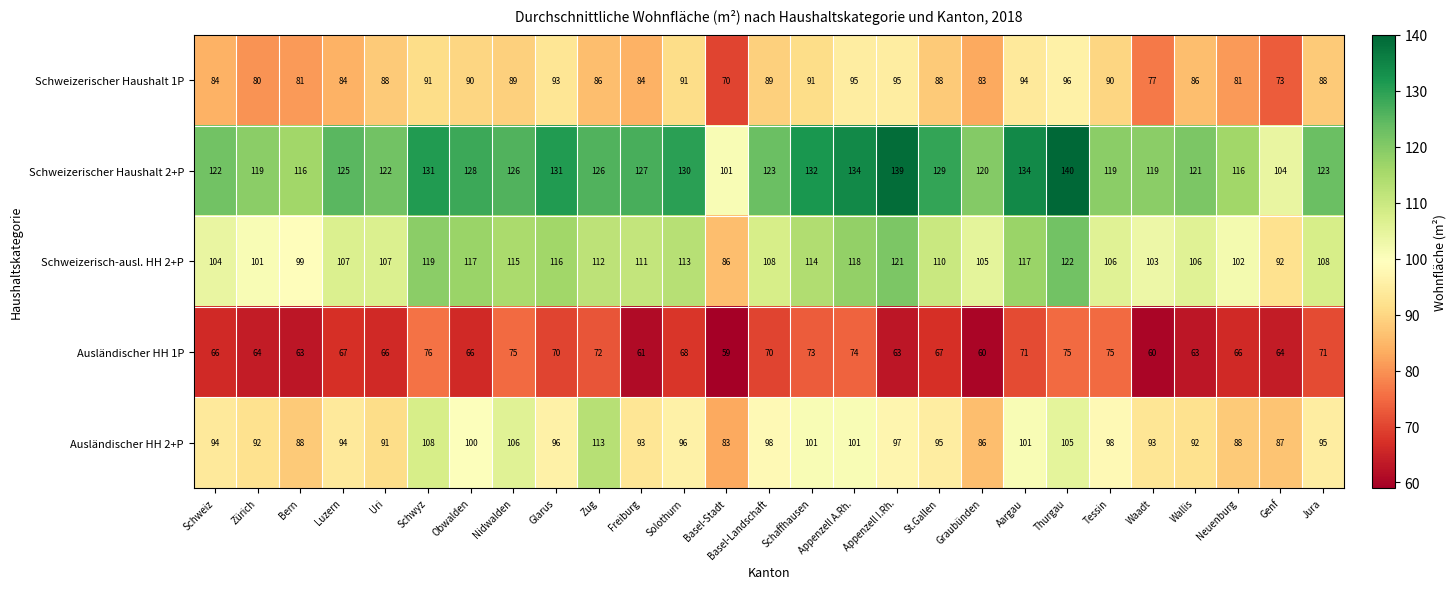

What is the total value across all series at Basel-Landschaft?

488